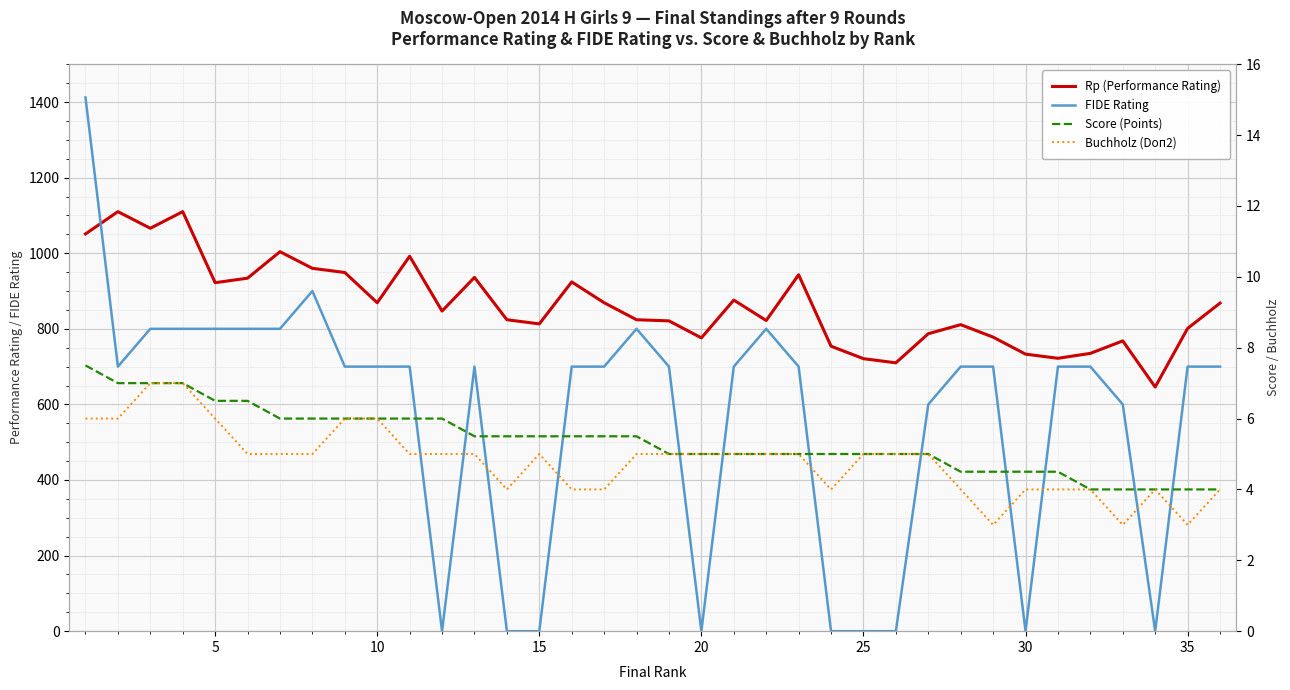

At 10, list the series in order from largest to smallest.

Rp (Performance Rating), FIDE Rating, Score (Points), Buchholz (Doп2)